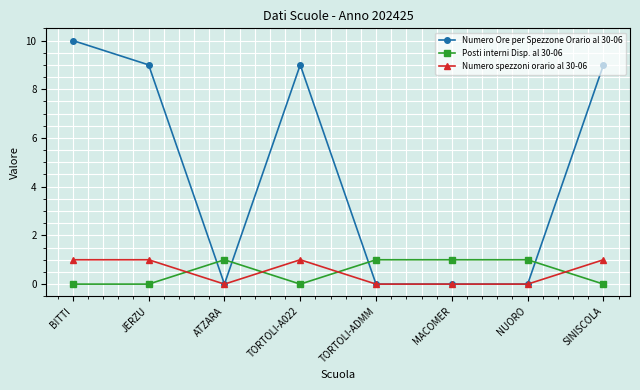

Reading left to right, transcribe all the data shown in this chart.

Numero Ore per Spezzone Orario al 30-06: BITTI=10	JERZU=9	ATZARA=0	TORTOLI-A022=9	TORTOLI-ADMM=0	MACOMER=0	NUORO=0	SINISCOLA=9
Posti interni Disp. al 30-06: BITTI=0	JERZU=0	ATZARA=1	TORTOLI-A022=0	TORTOLI-ADMM=1	MACOMER=1	NUORO=1	SINISCOLA=0
Numero spezzoni orario al 30-06: BITTI=1	JERZU=1	ATZARA=0	TORTOLI-A022=1	TORTOLI-ADMM=0	MACOMER=0	NUORO=0	SINISCOLA=1